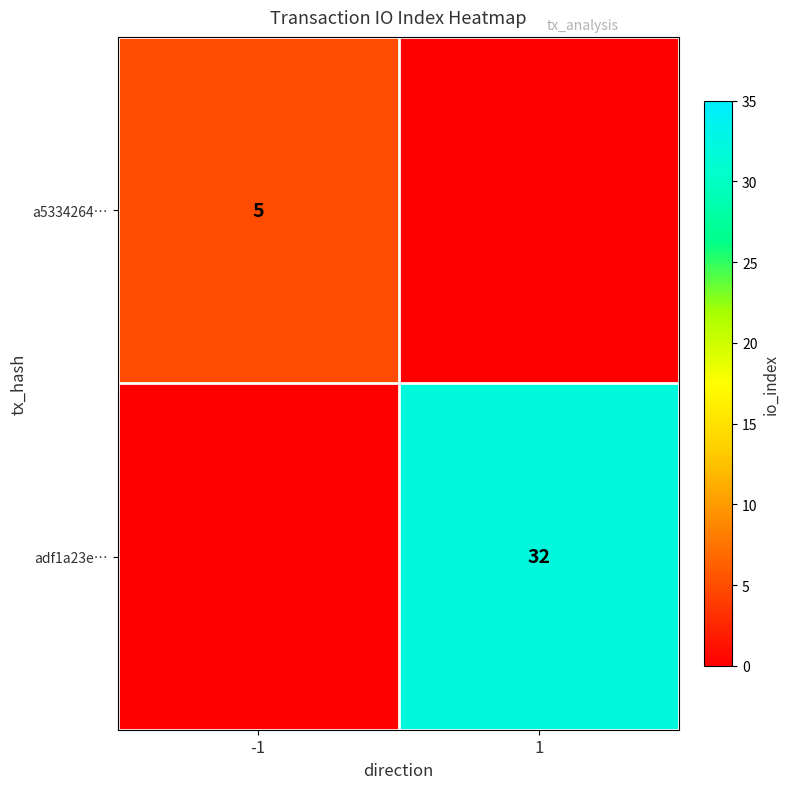

Is it true that a5334264… equals 5 at -1?

True